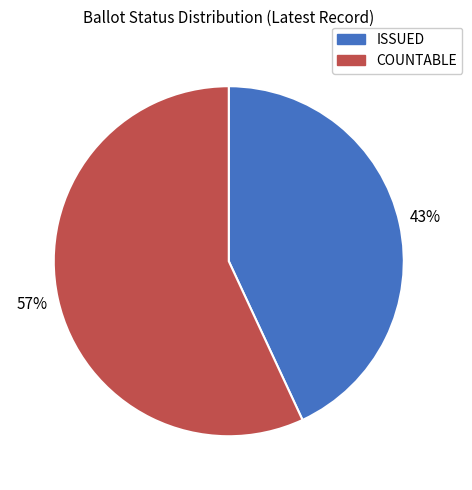

To the nearest percent, what percentage of the pie is COUNTABLE?

57%